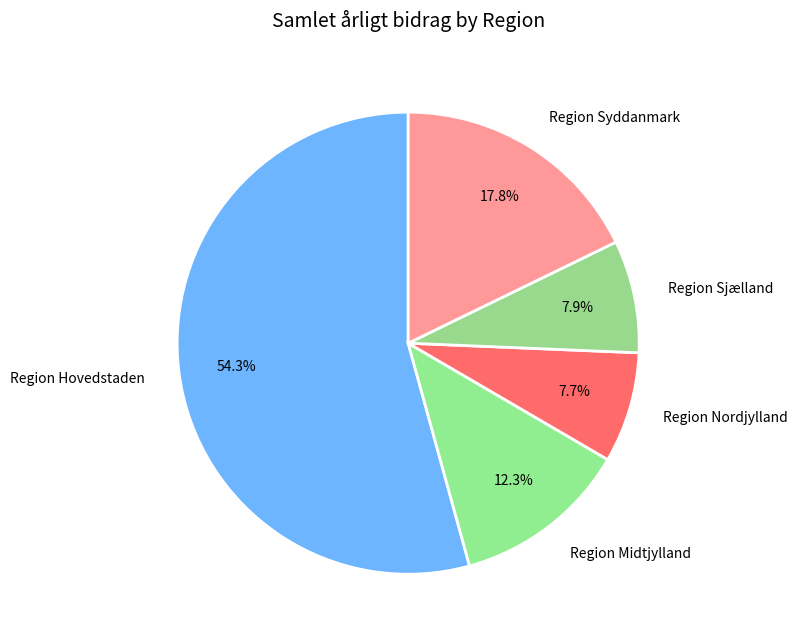

What percentage is NOT represented by Region Hovedstaden?

45.7%